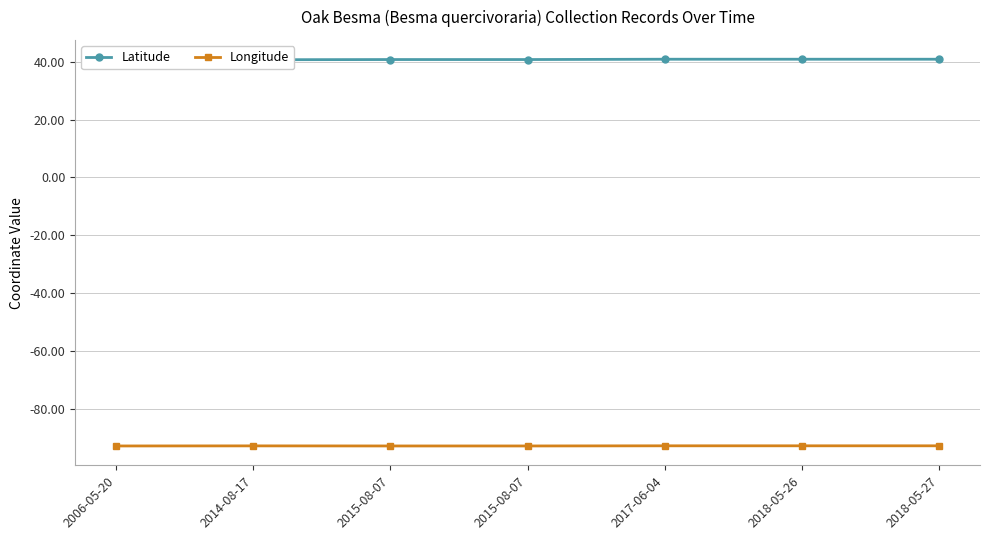

What is the value of the Latitude point at the 2nd from the left?

40.7